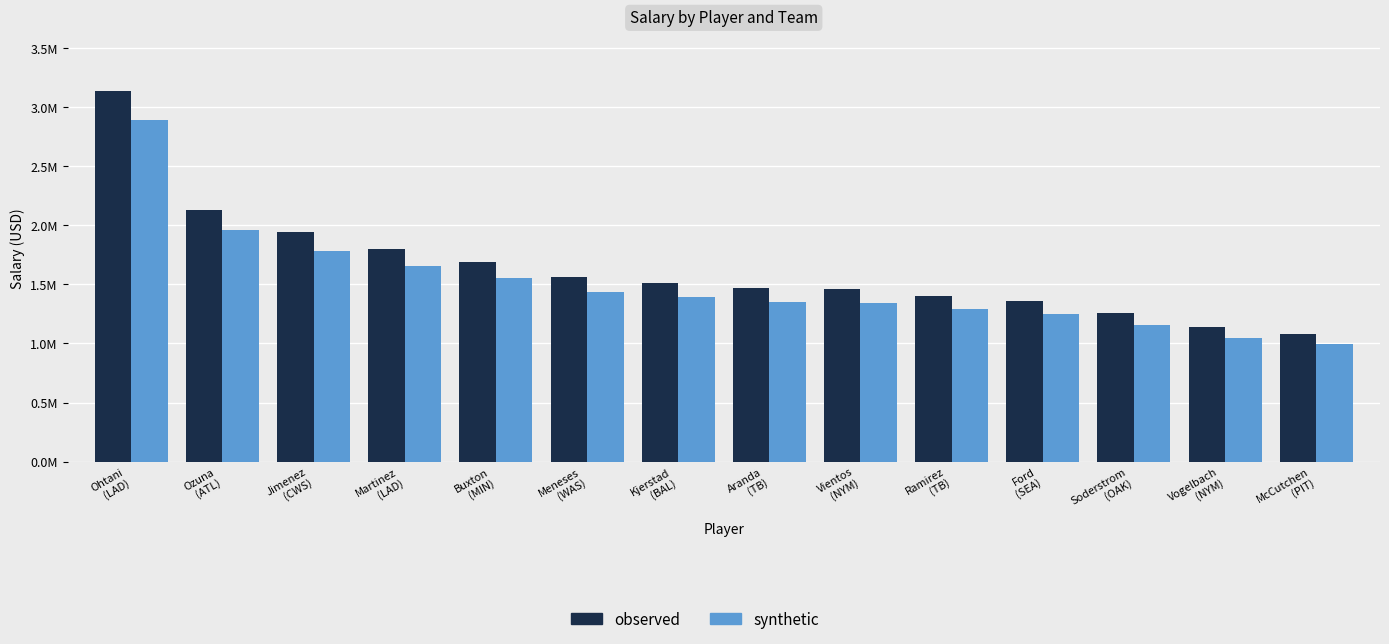

Does the chart contain stacked bars?

No